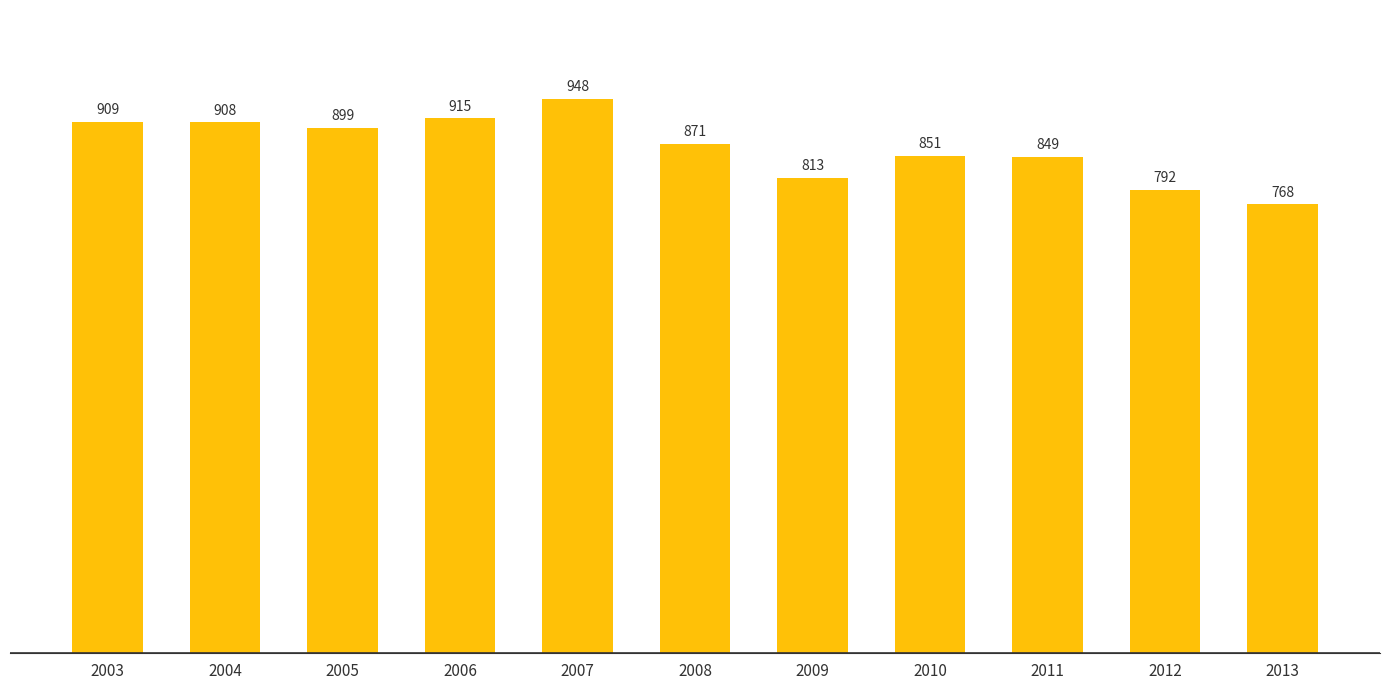

How many values are below 871?

5